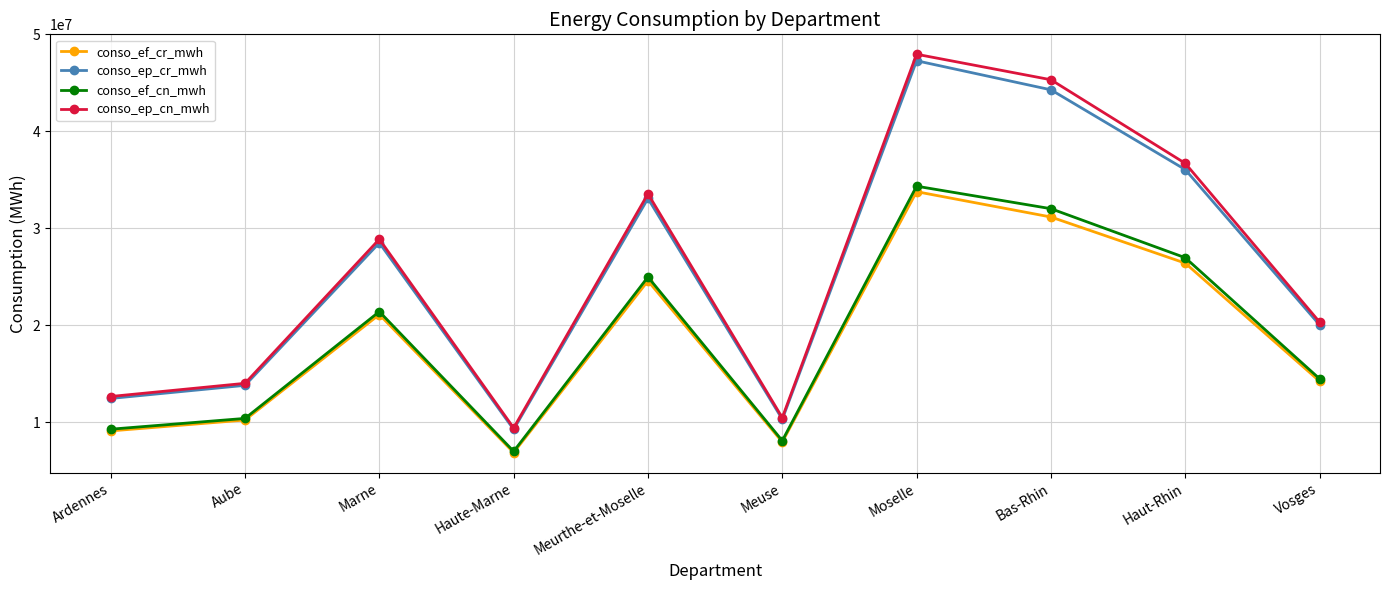

Which category has the highest value across all series?

Moselle